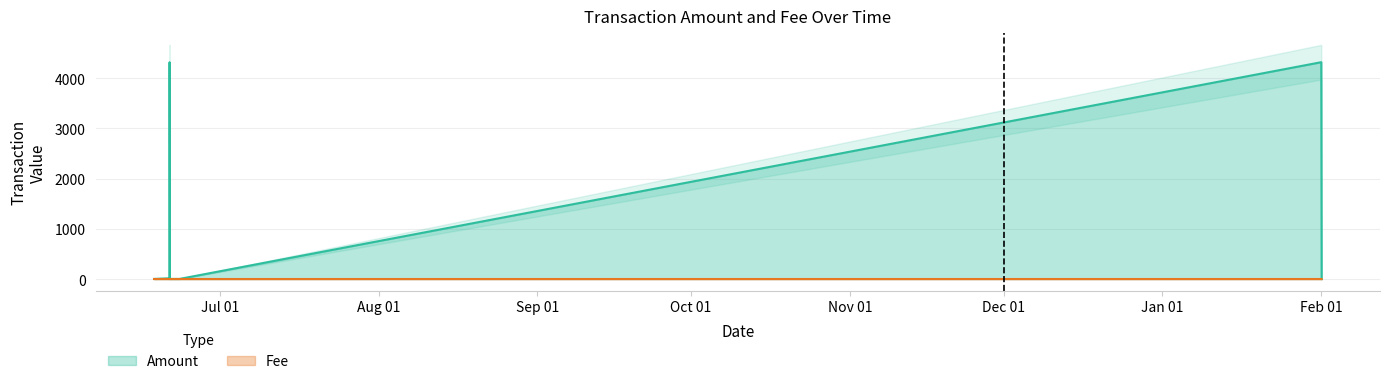

Which series has the widest spread of values?

Amount